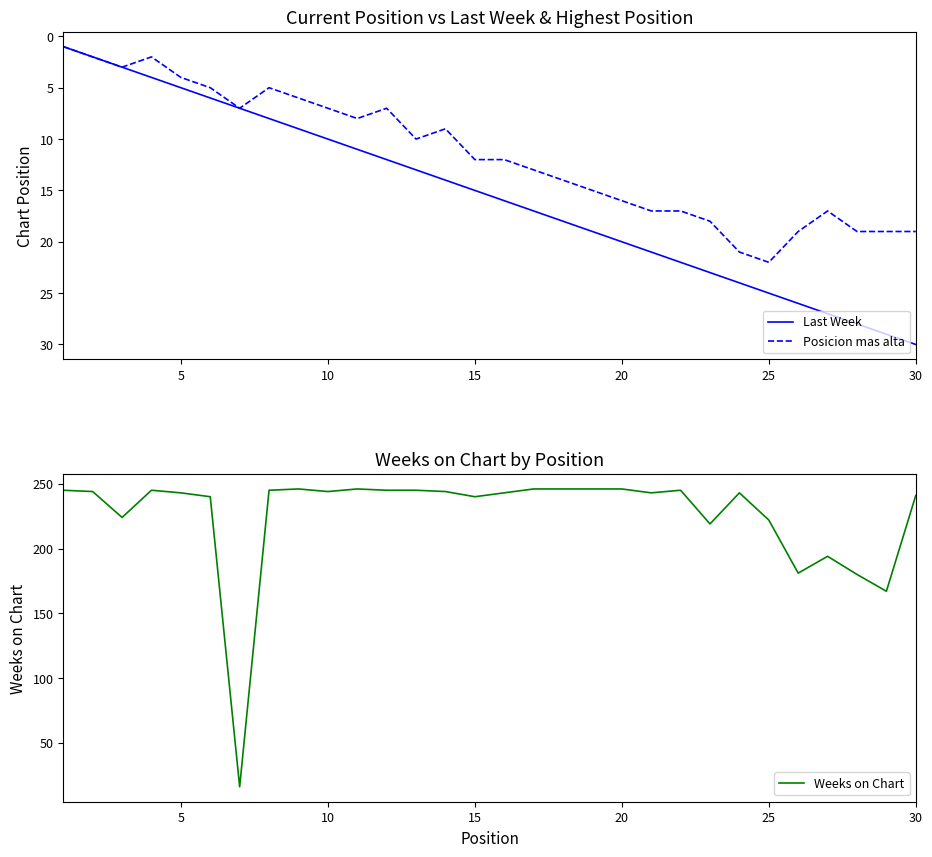

The Weeks on Chart series shows 383 at 15. True or false?

False